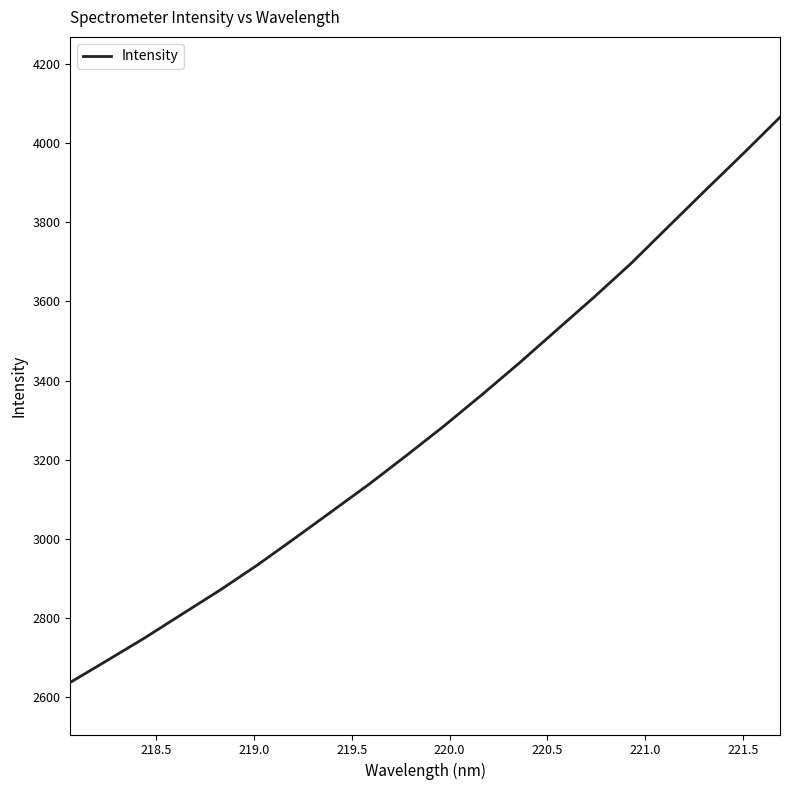

What is the difference between the maximum and second lowest values?

1374.0